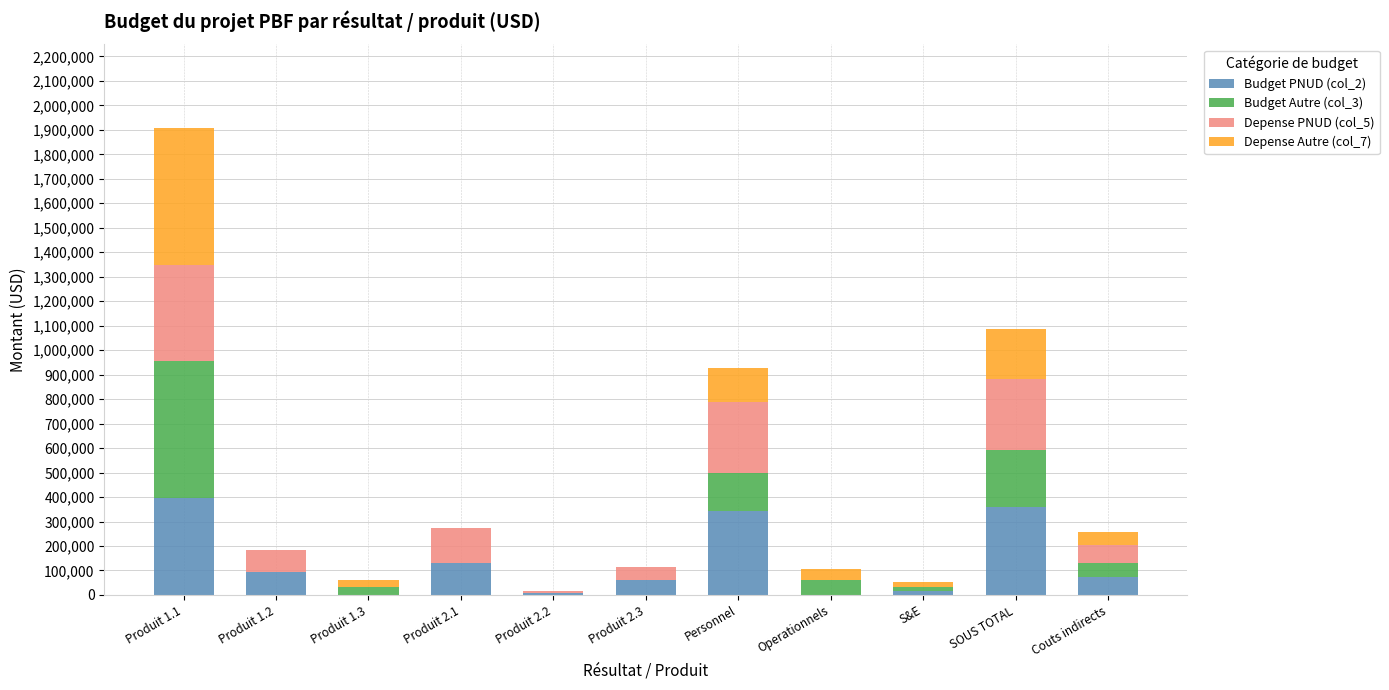

What are all the series names shown in the legend?

Budget PNUD (col_2), Budget Autre (col_3), Depense PNUD (col_5), Depense Autre (col_7)